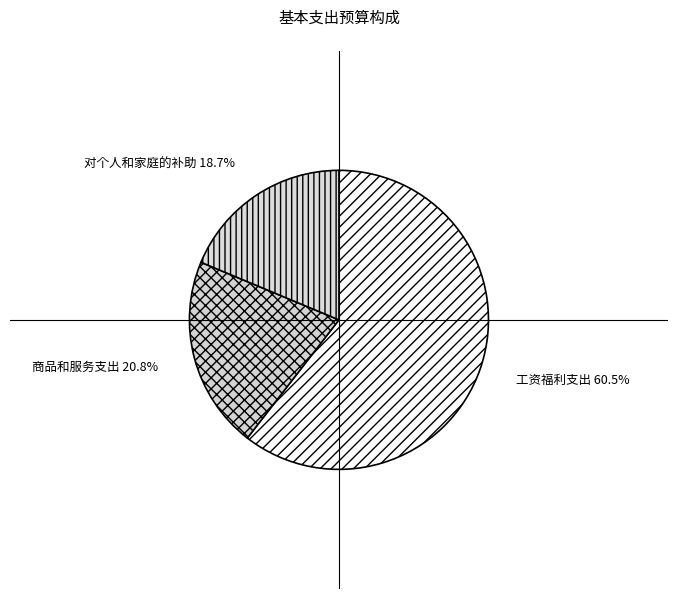

To the nearest percent, what is the difference between the largest and smallest slice percentages?

42%